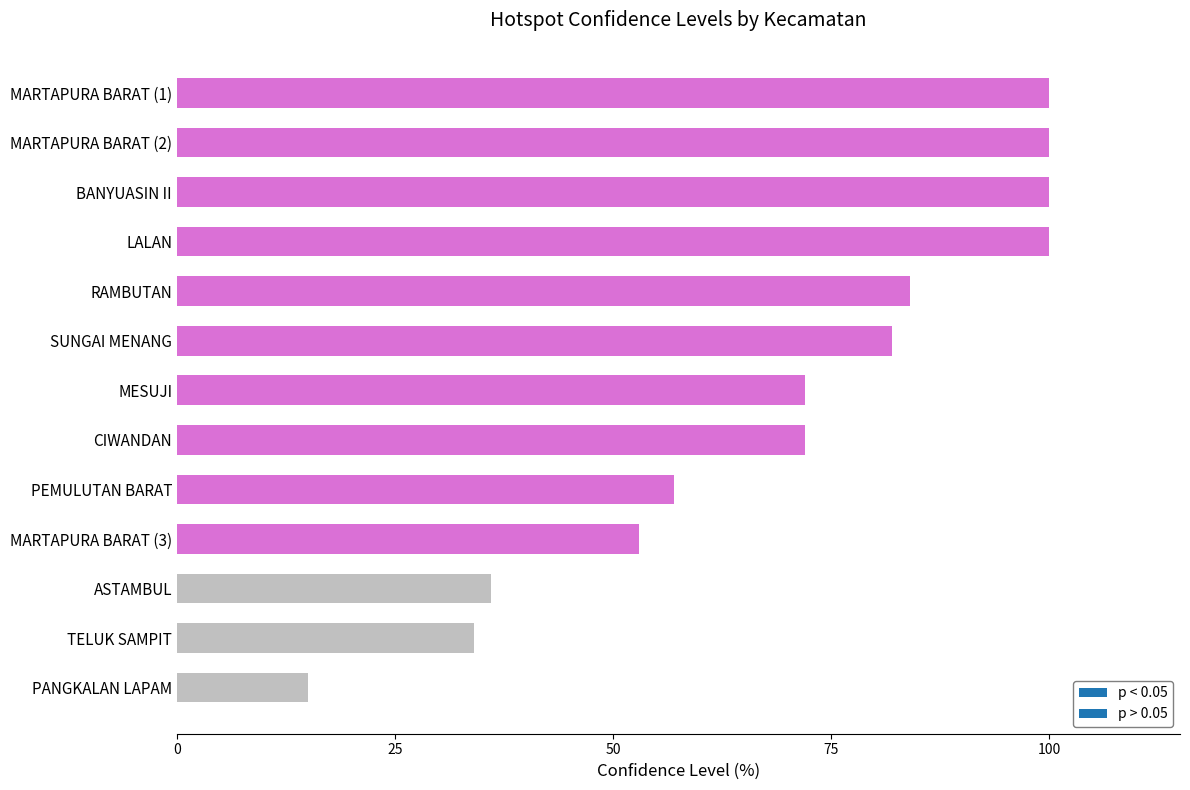

Which has a higher value, PANGKALAN LAPAM or MESUJI?

MESUJI